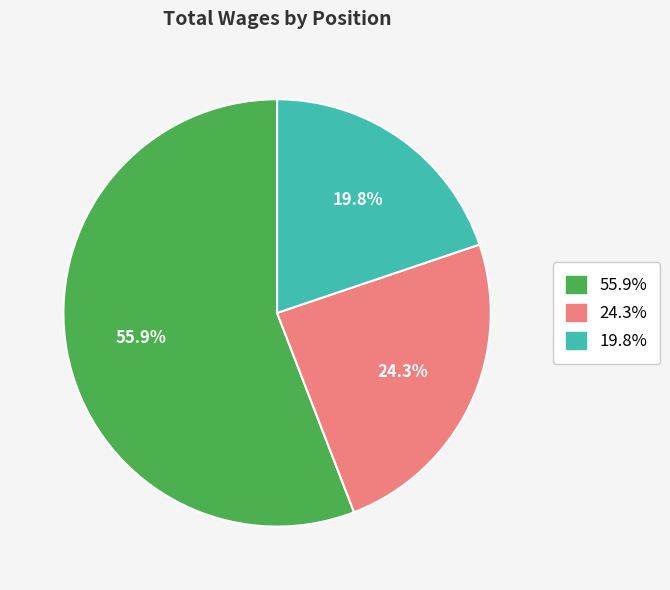

Is there a majority slice in this chart?

Yes